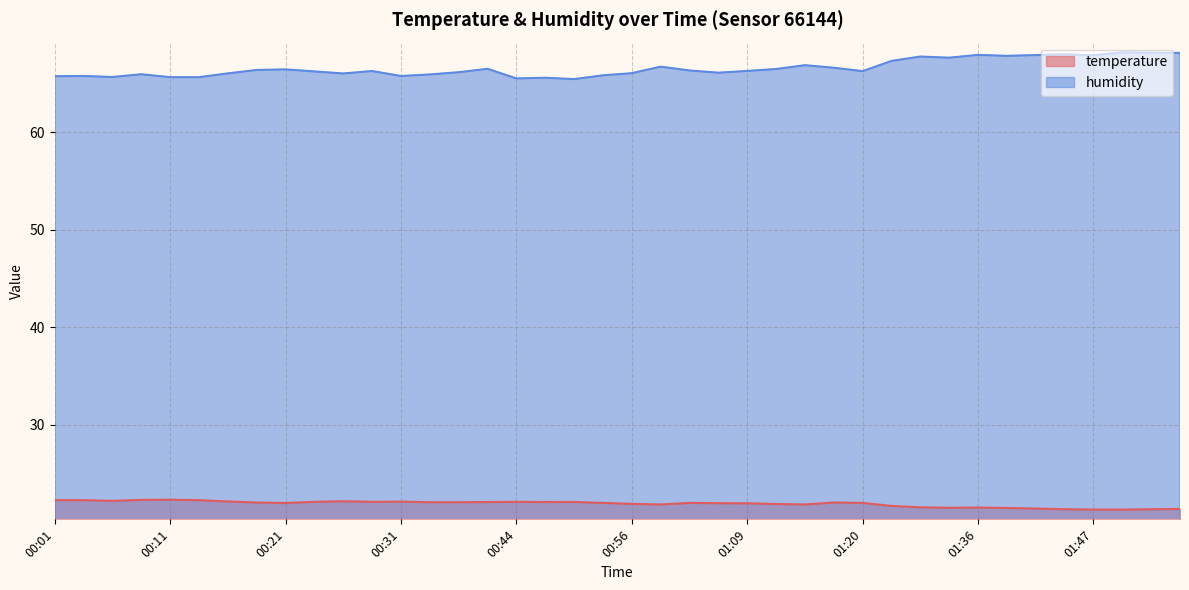

What is the value of the temperature point at the 24th from the left?

21.9